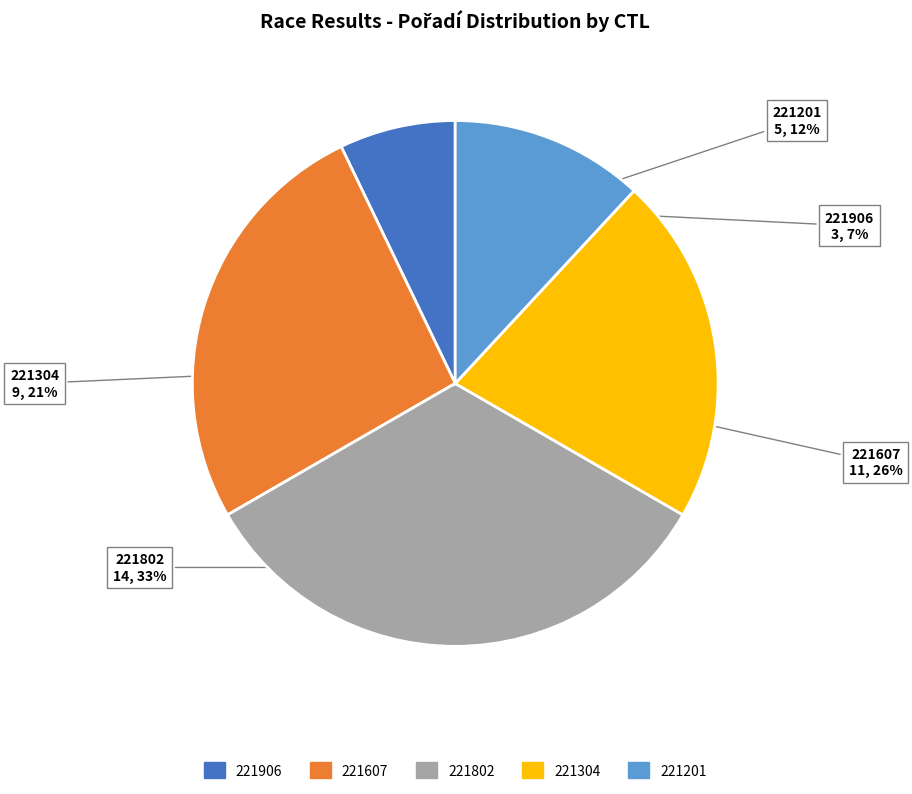

Count the number of slices in the pie.

5